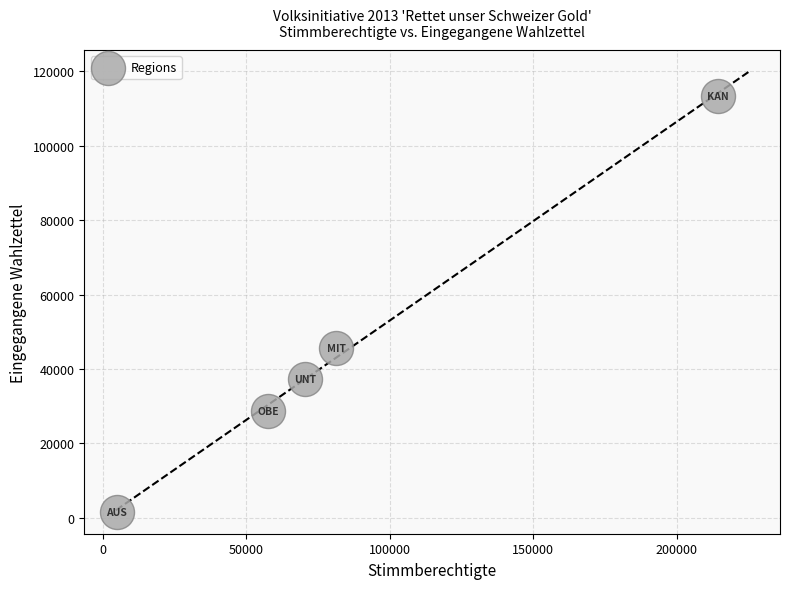

What is the range of Y values (max minus min)?

111799